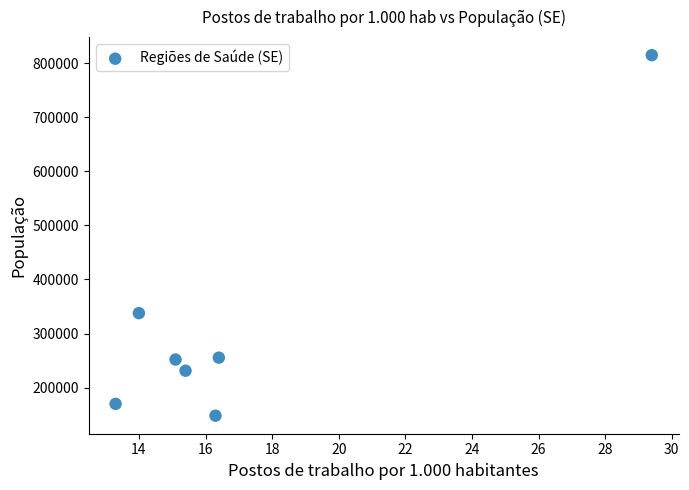

What Y value in the scatter plot is closest to 481492?

337747